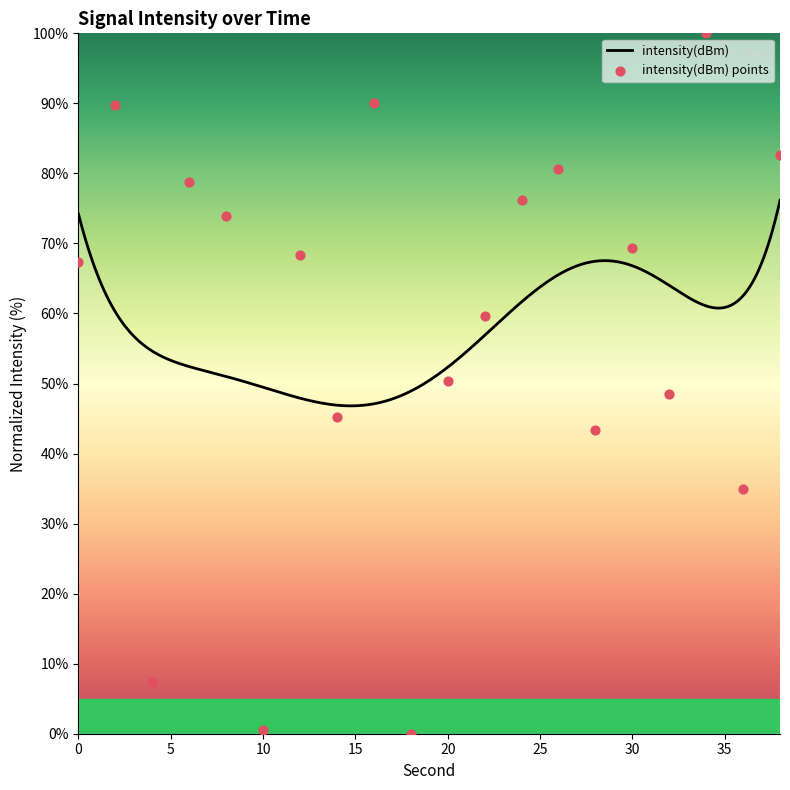

What is the change in value from 2 to 22?

-30.0